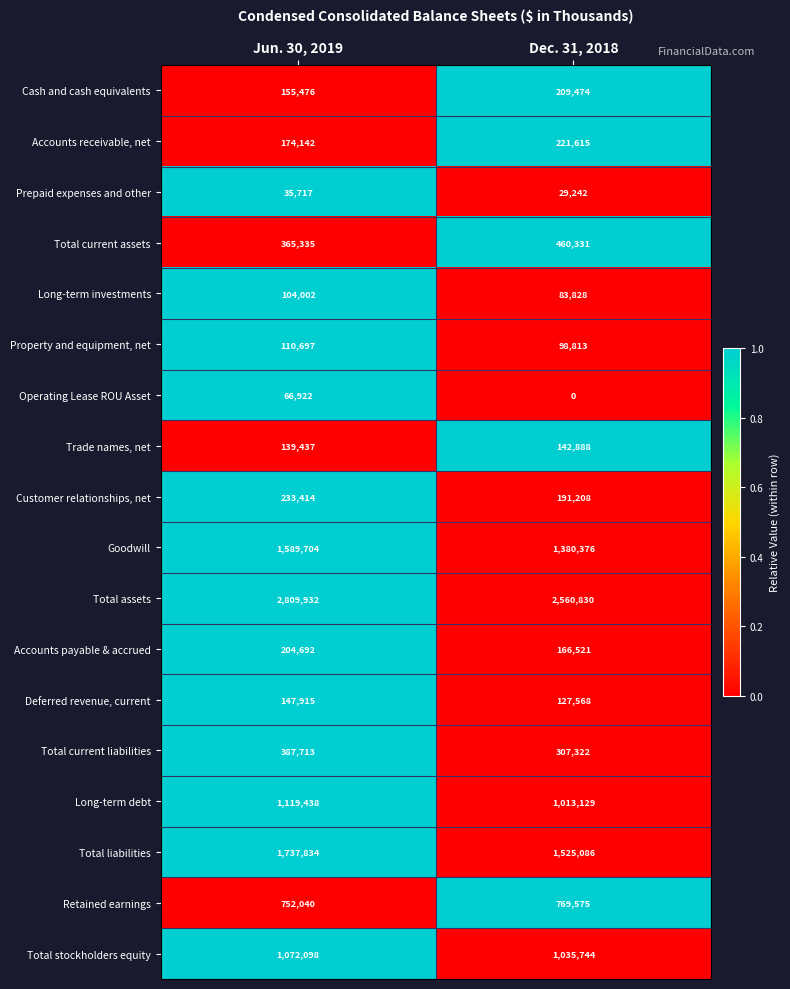

What is the sum of the Customer relationships, net values at Dec. 31, 2018 and Jun. 30, 2019?

424622